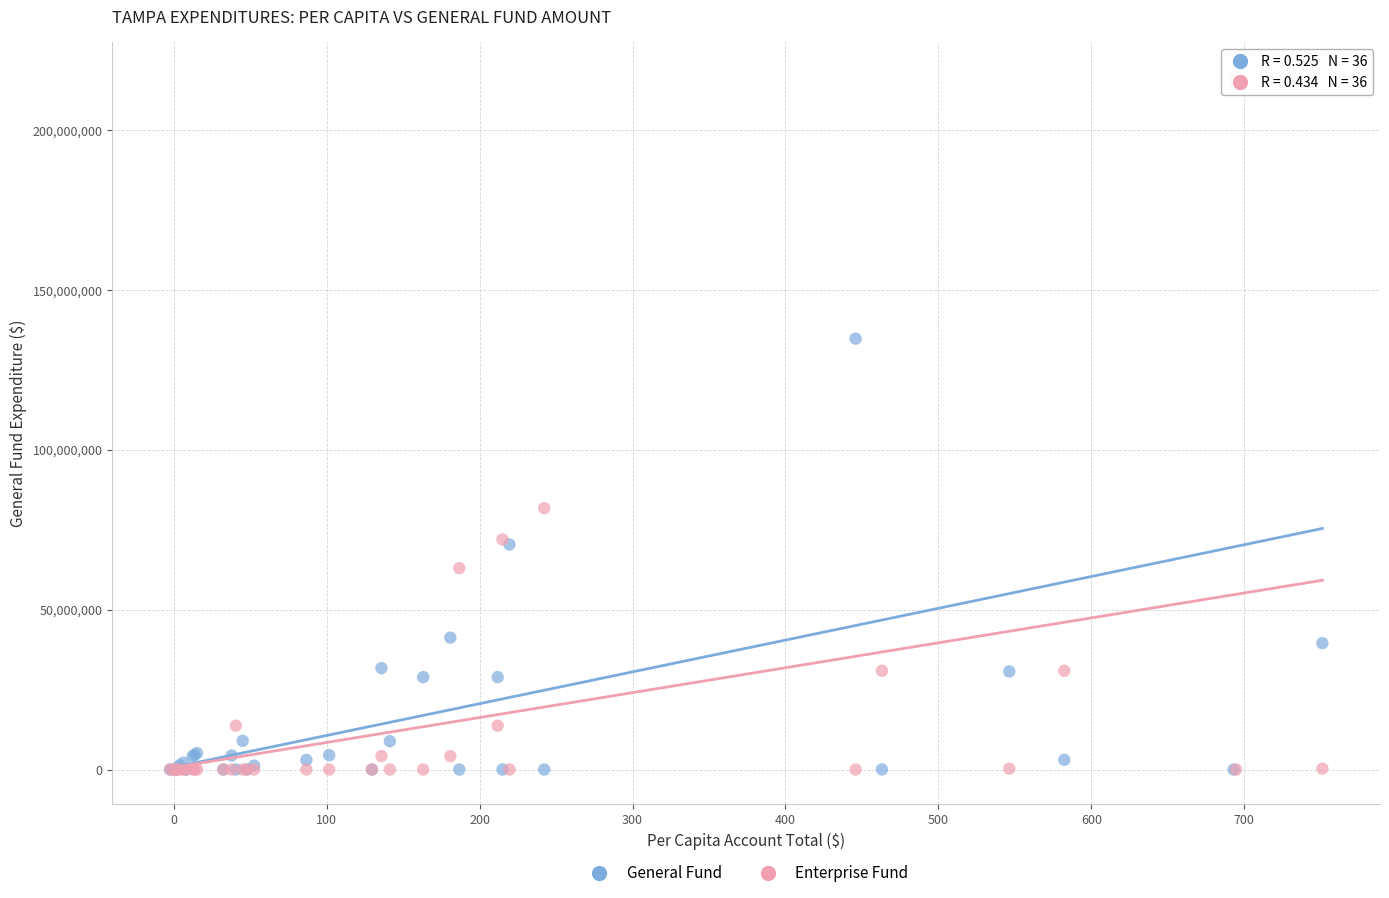

What are all the series names shown in the legend?

General Fund, Enterprise Fund